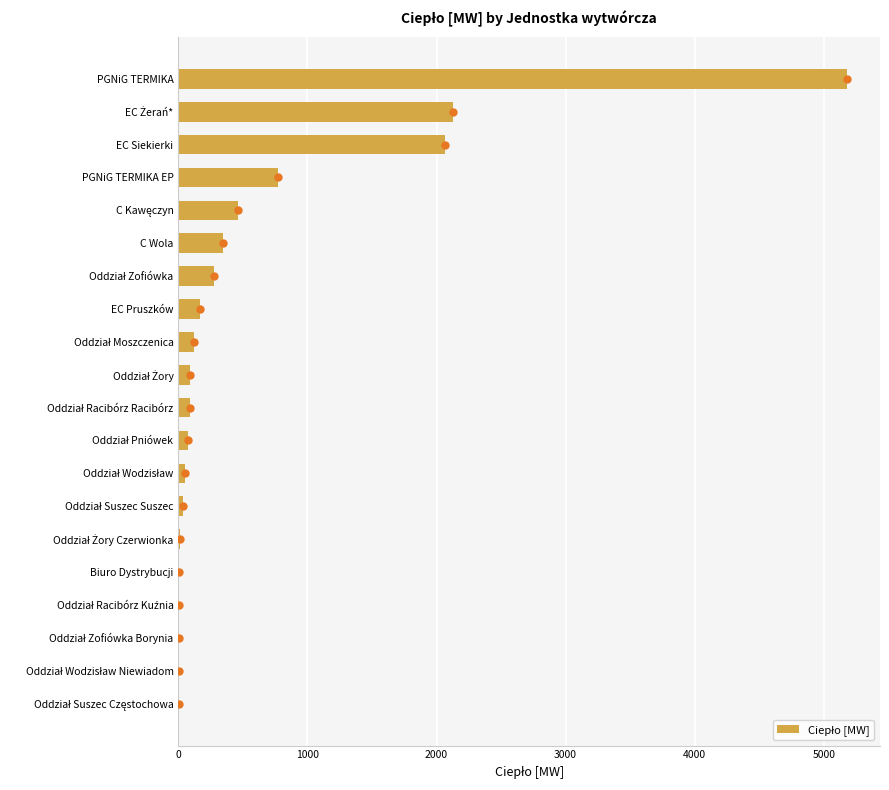

What is the value of the 13th bar from the left?

164